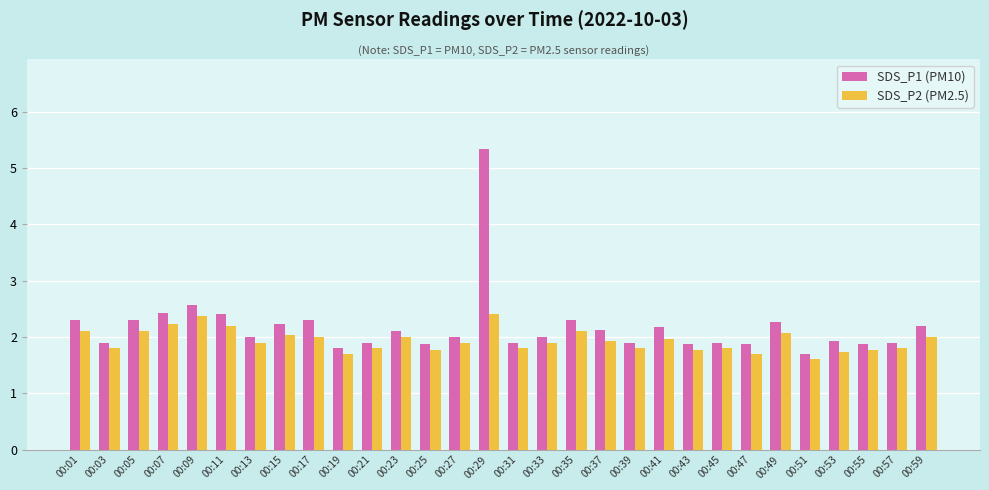

What is the total value across all series at 00:53?

3.7